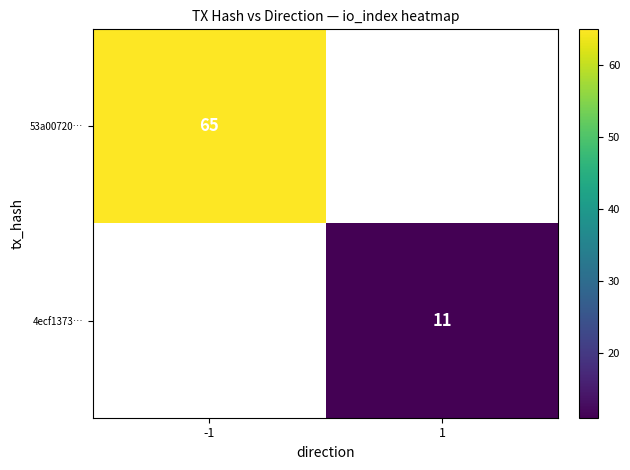

True or false: 4ecf1373… has a value of 11 at 1.

True